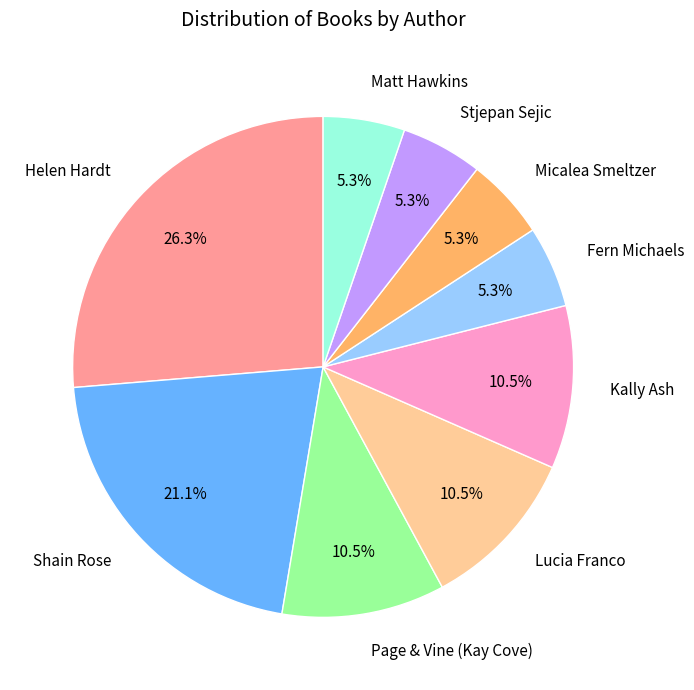

To the nearest percent, what is the average slice percentage?

11%